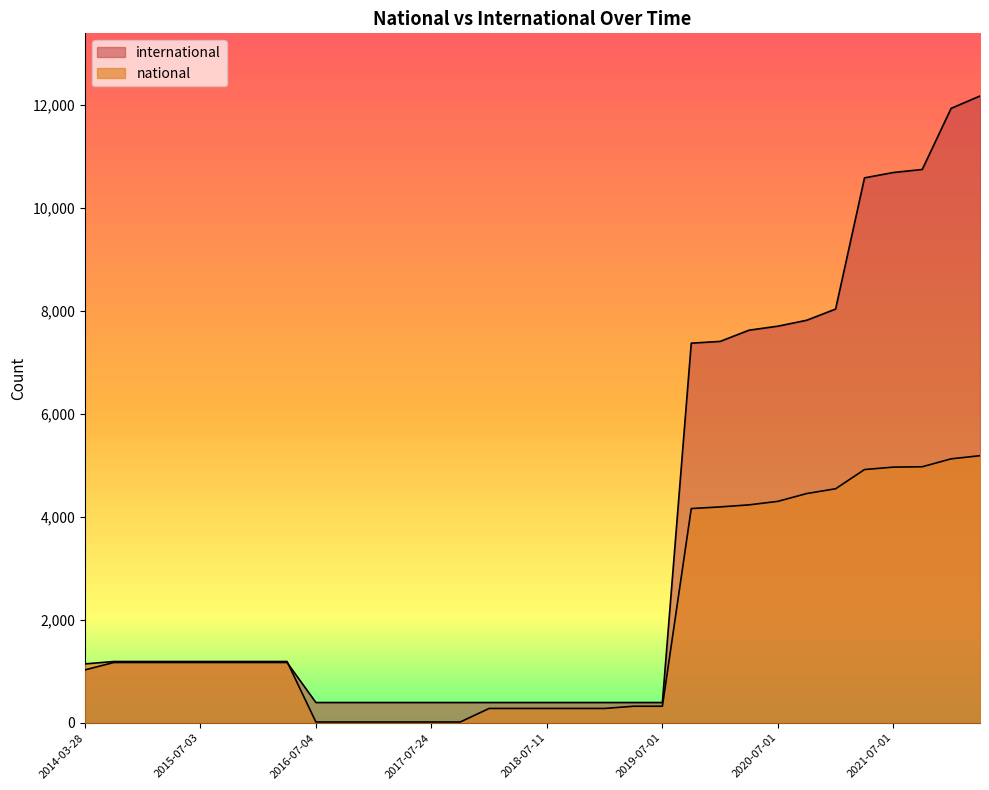

What is the sum of the national values at 2016-10-07 and 2015-04-09?

1207